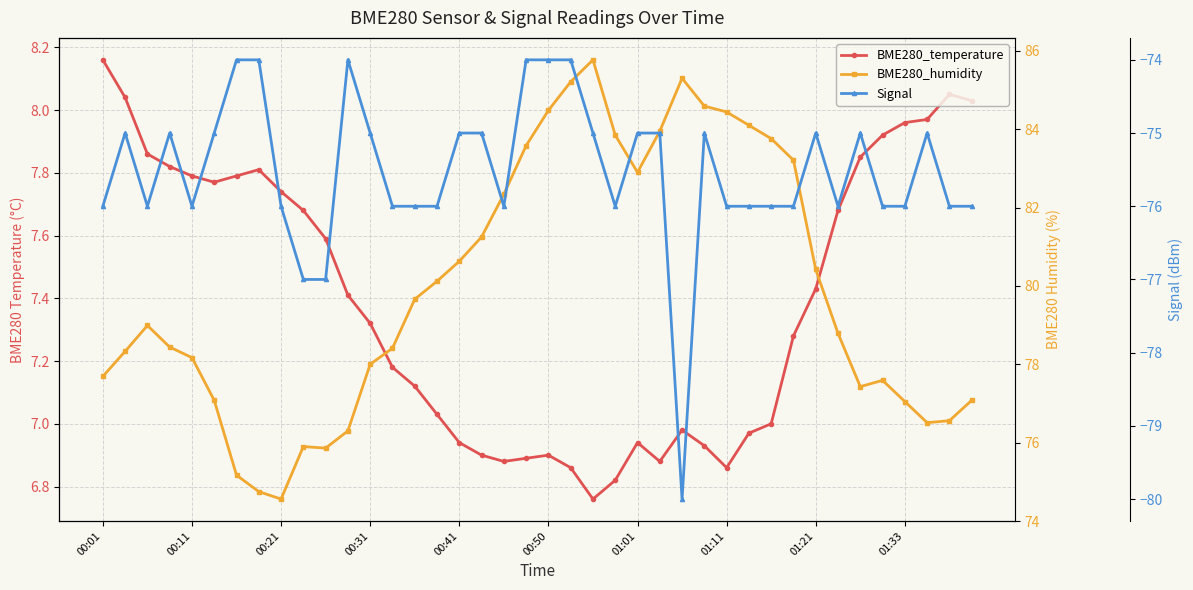

Between 34 and 24, which is larger?

34